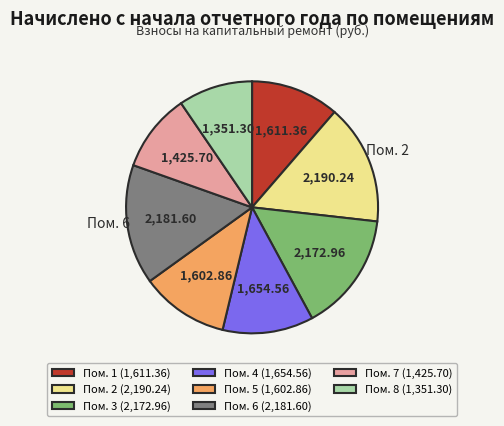

Between Пом. 5 (1,602.86) and Пом. 8 (1,351.30), which is larger?

Пом. 5 (1,602.86)